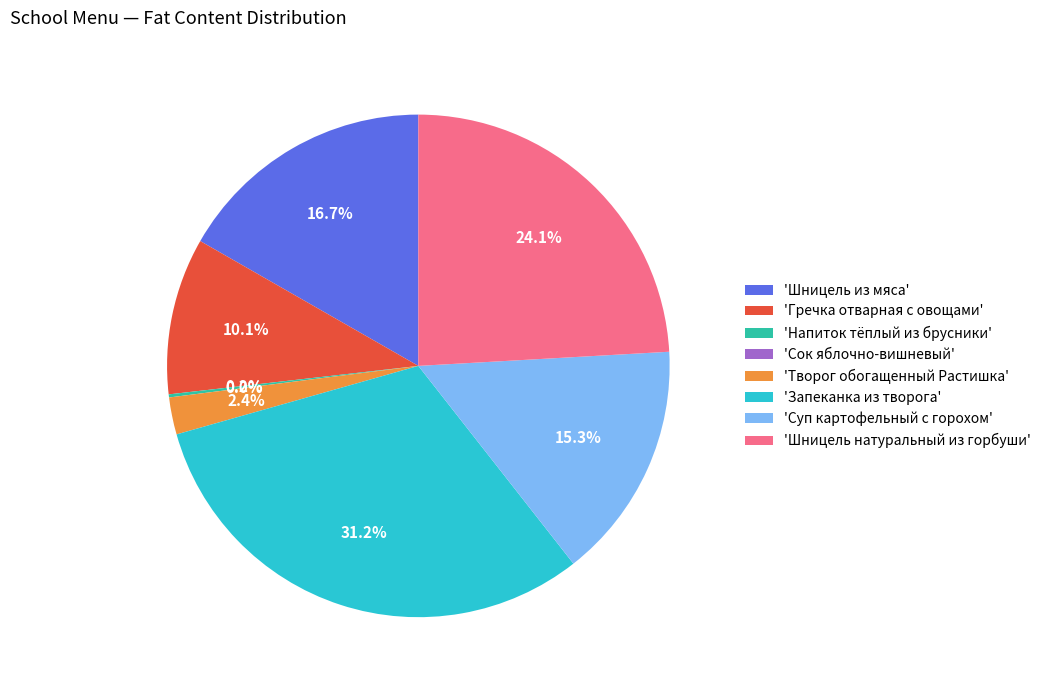

To the nearest percent, what portion does Суп картофельный с горохом represent?

15%